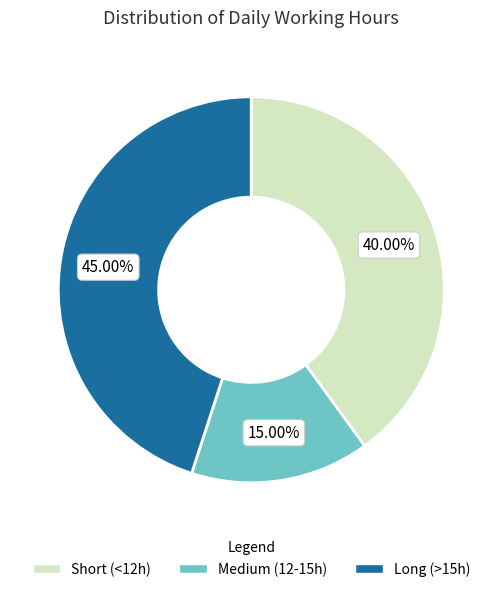

How many segments does this pie chart have?

3